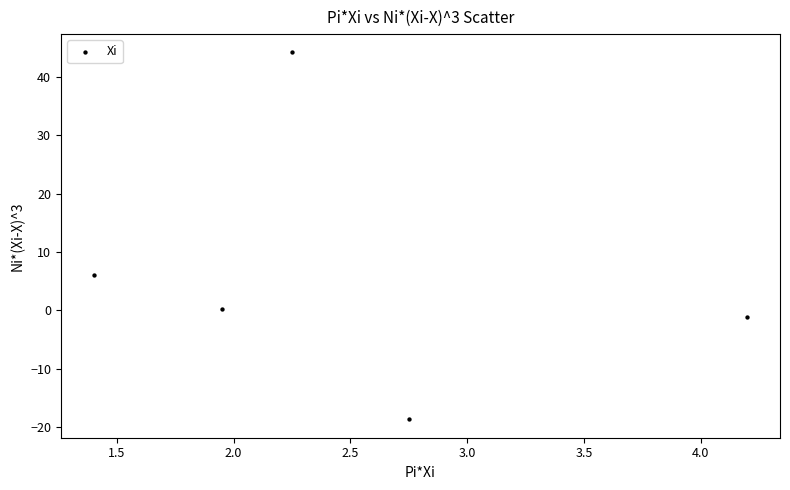

What Y value in the scatter plot is closest to 12?

6.1